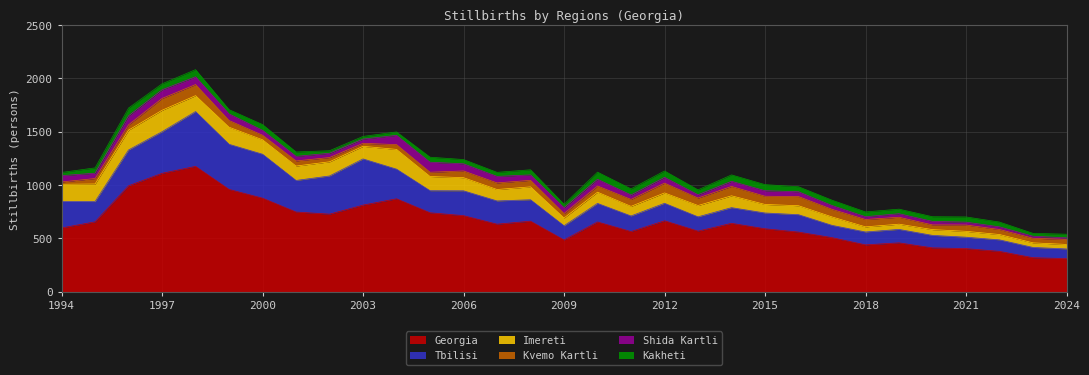

How many values in the Tbilisi series exceed 174?

15